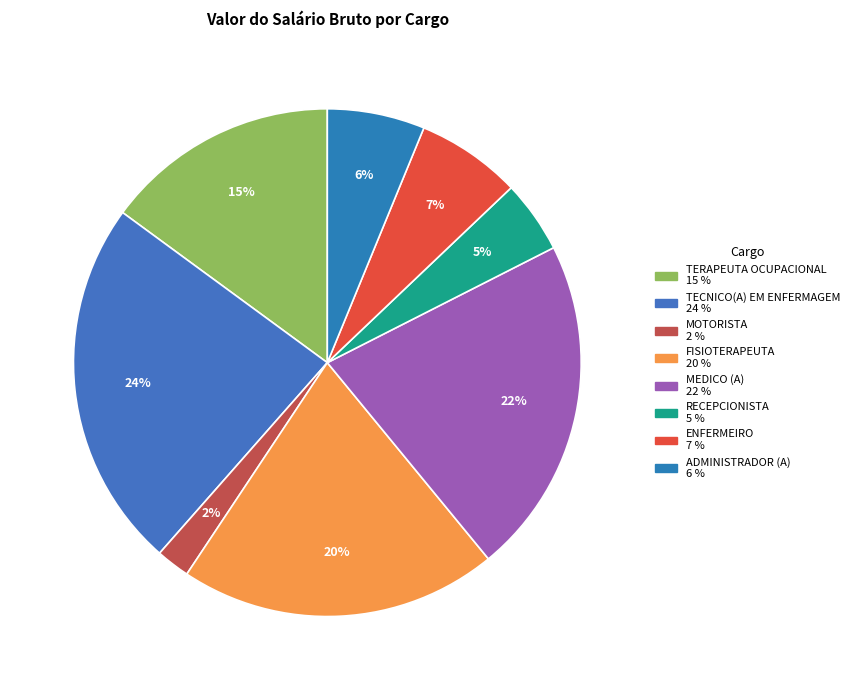

How much of the chart is everything except TERAPEUTA OCUPACIONAL?

85.1%